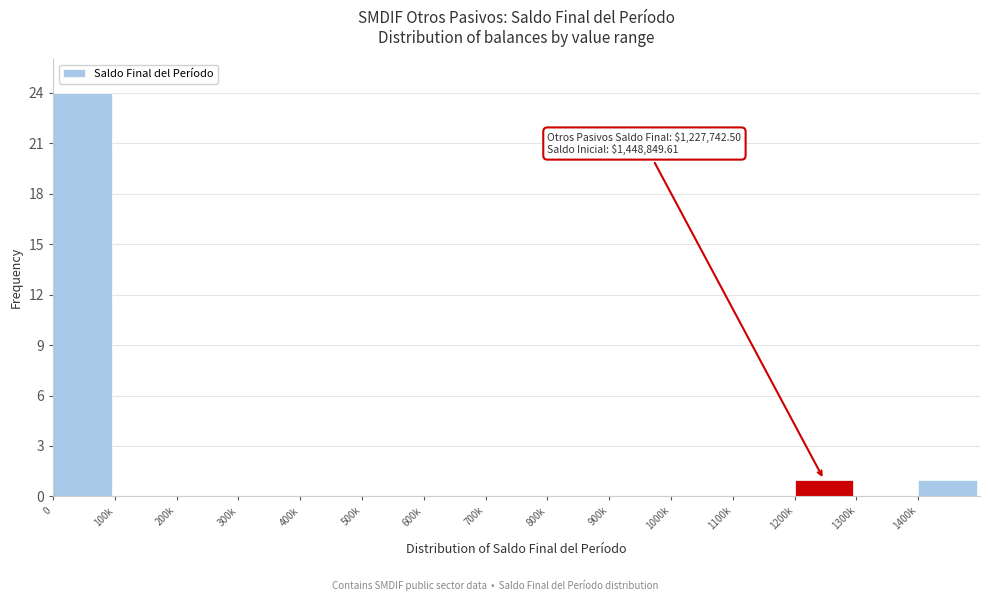

Reading left to right, what are all the values shown in this chart?

0=24	100k=0	200k=0	300k=0	400k=0	500k=0	600k=0	700k=0	800k=0	900k=0	1000k=0	1100k=0	1200k=1	1300k=0	1400k=1